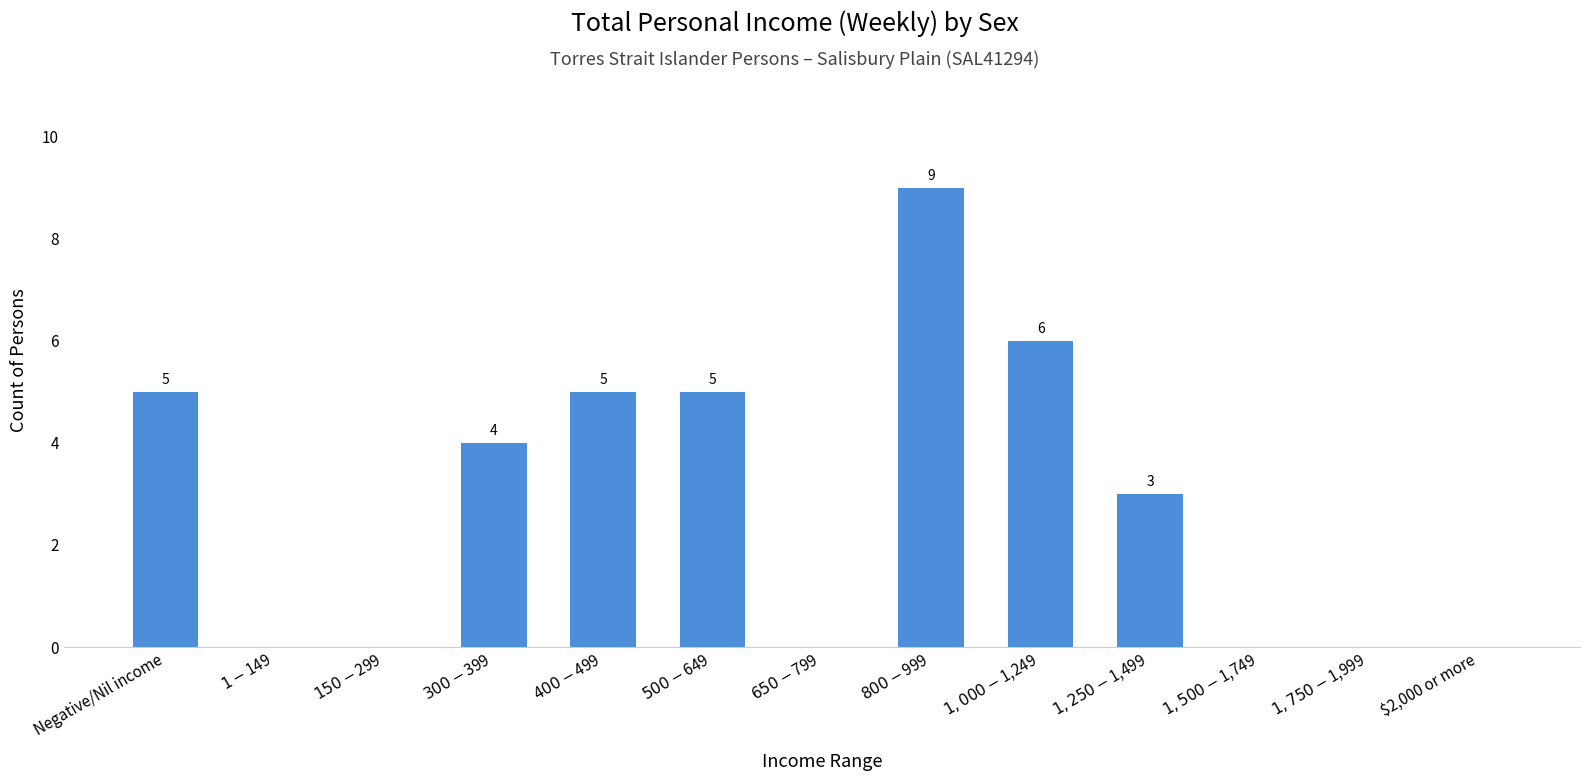

The chart shows a value of 0 at $150-$299. True or false?

True